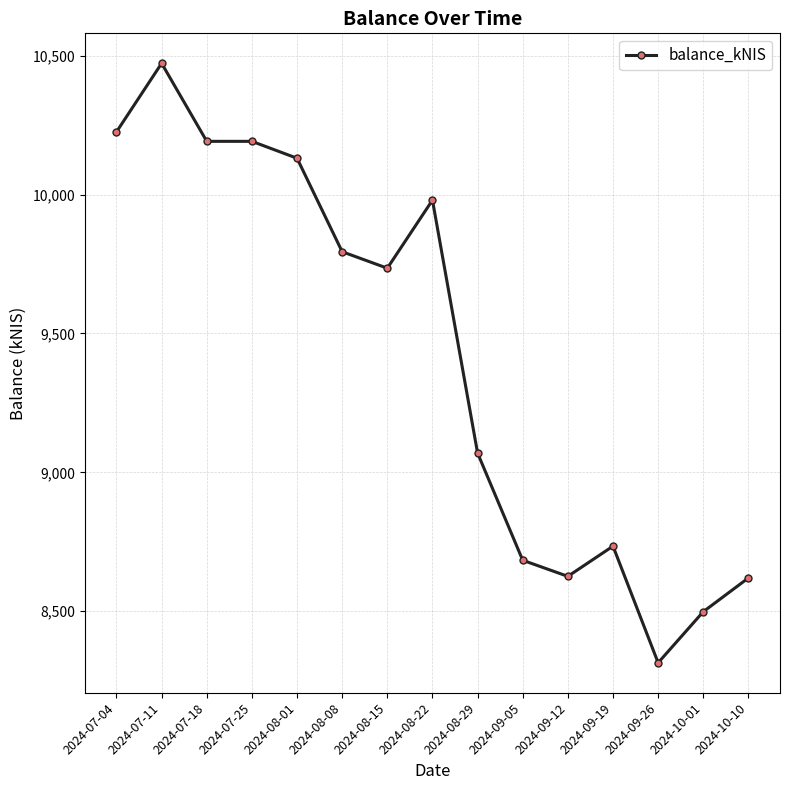

True or false: the data shows 3399.7 at 2024-07-25.

False